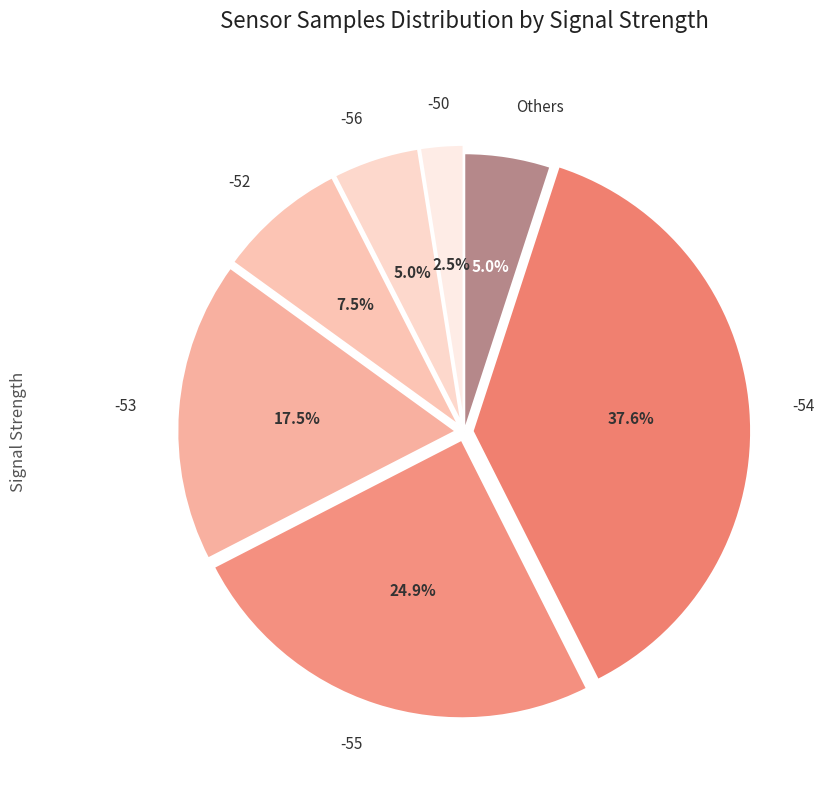

How many slices are in this pie chart?

7